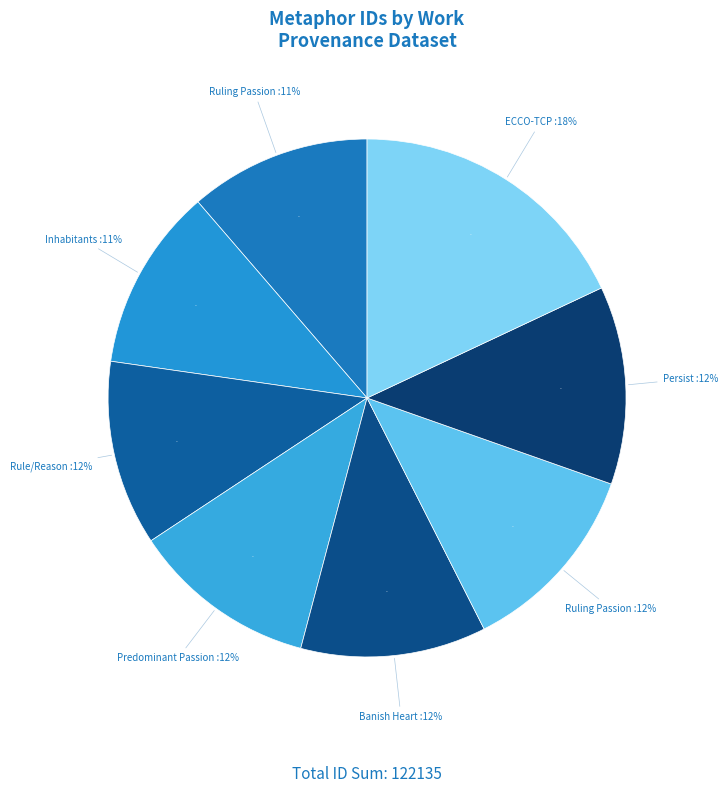

Which has a higher value, Ruling Passion (5593) or Inhabitants (5221)?

Ruling Passion (5593)